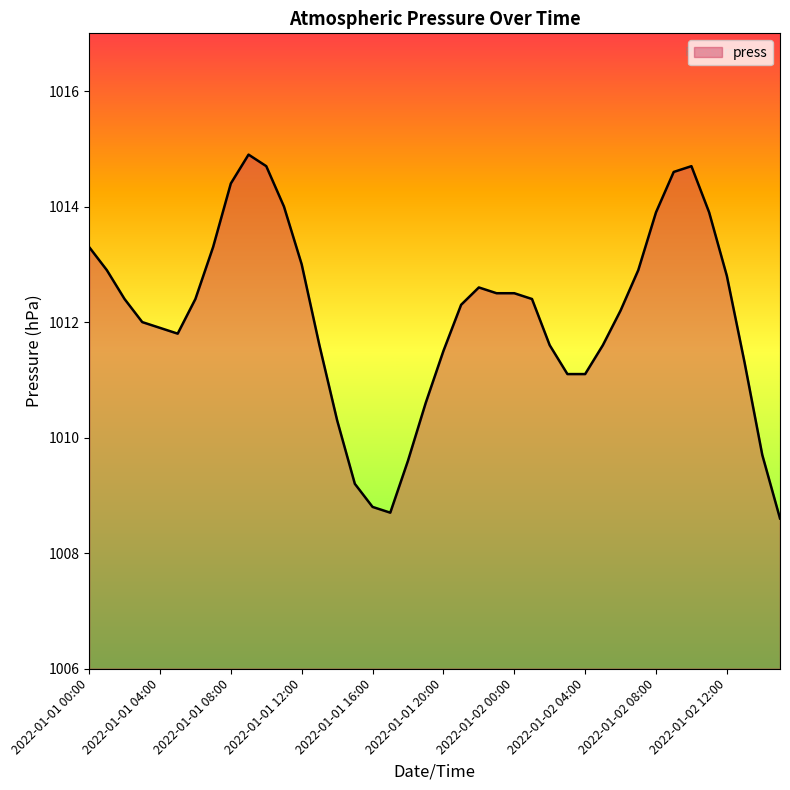

What is the smallest value displayed?

1008.6